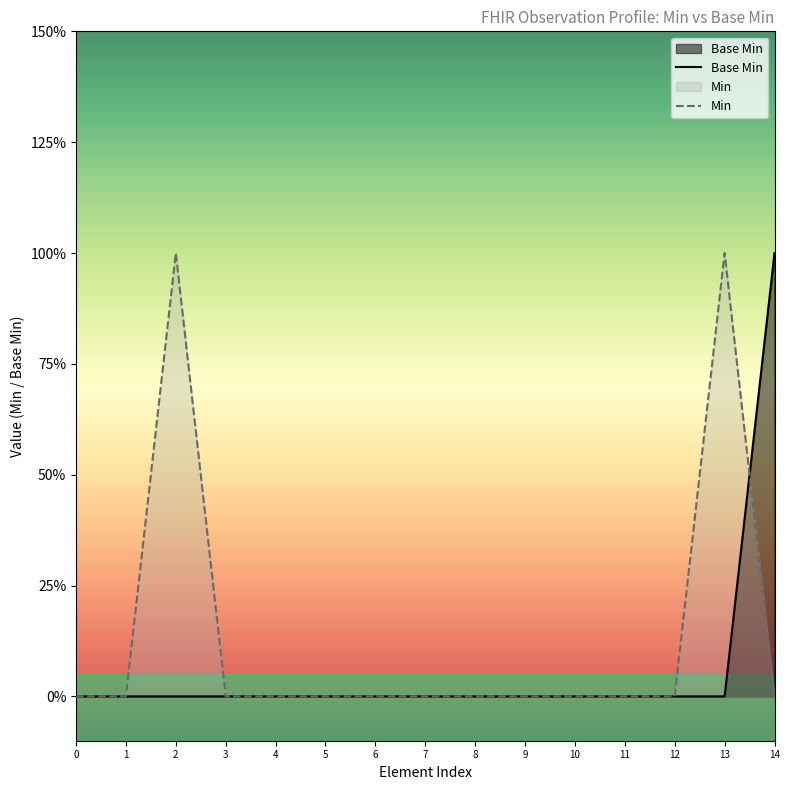

What is the difference between the maximum and minimum values in the Base Min series?

1